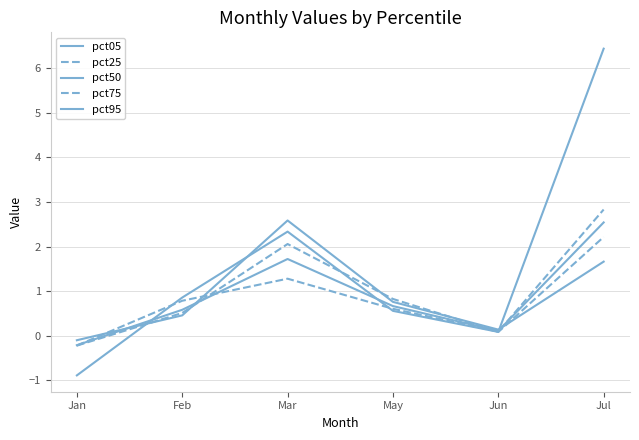

At which label does pct75 first exceed 0?

Feb